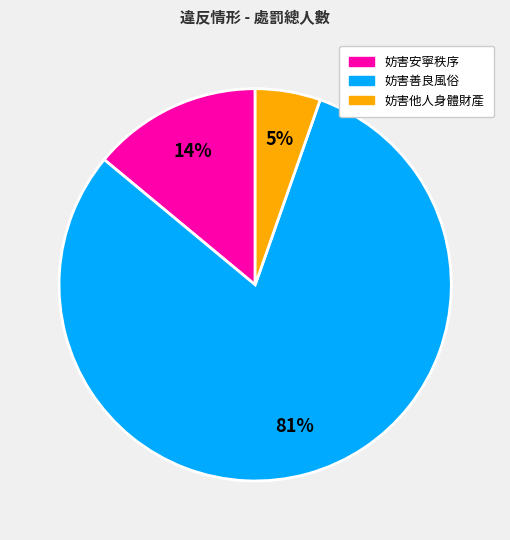

The 妨害安寧秩序 slice represents 14% of the pie. True or false?

True